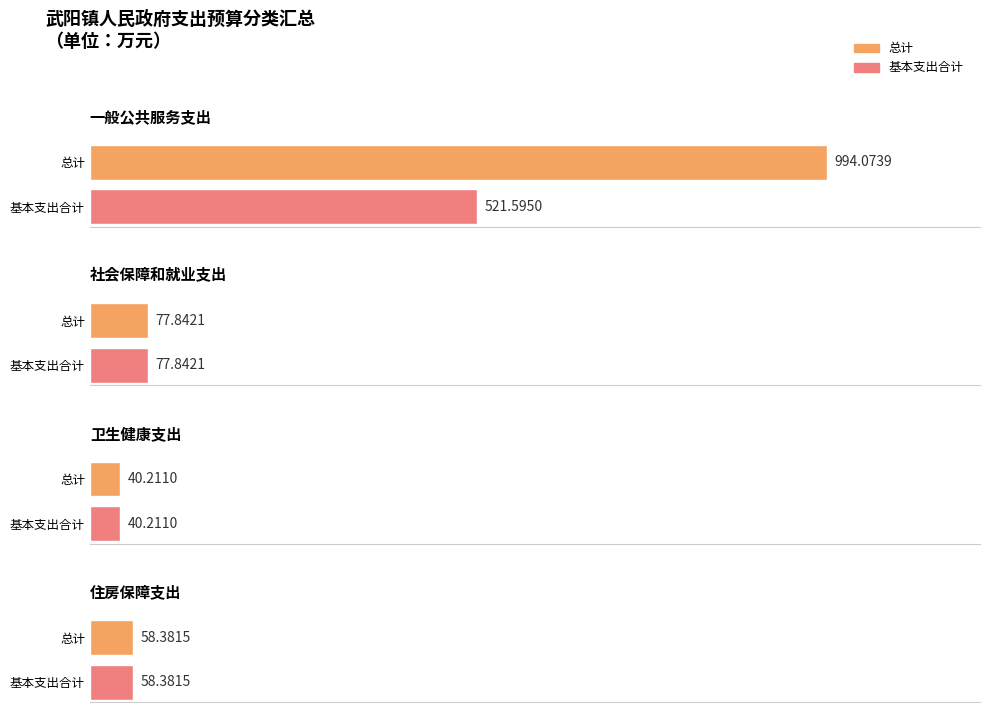

How many bars are there in total?

8